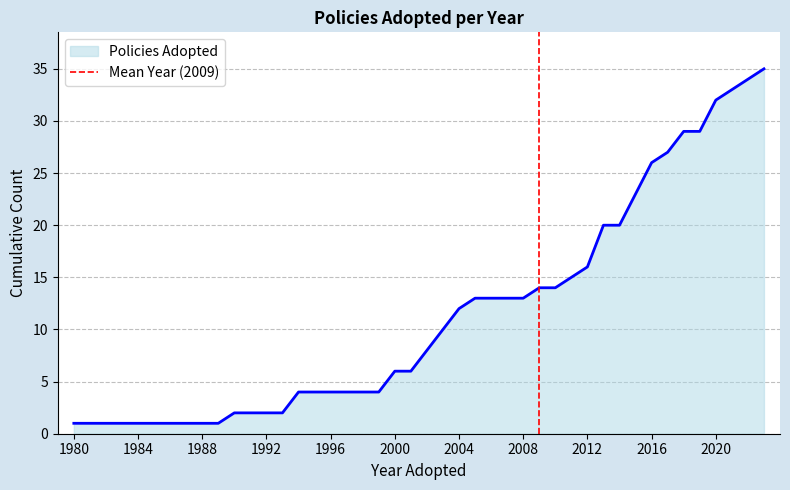

What is the maximum value for Policies Adopted?

35